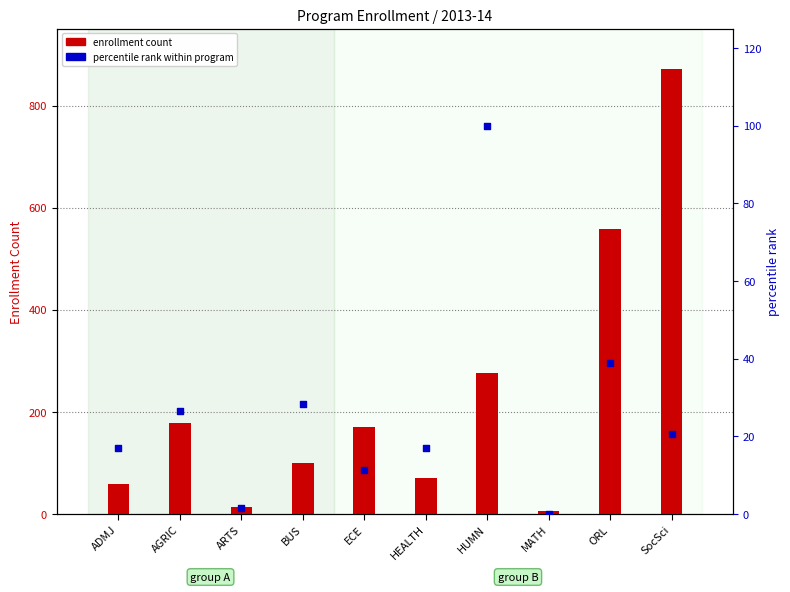

At how many categories does at least one series exceed 826?

1